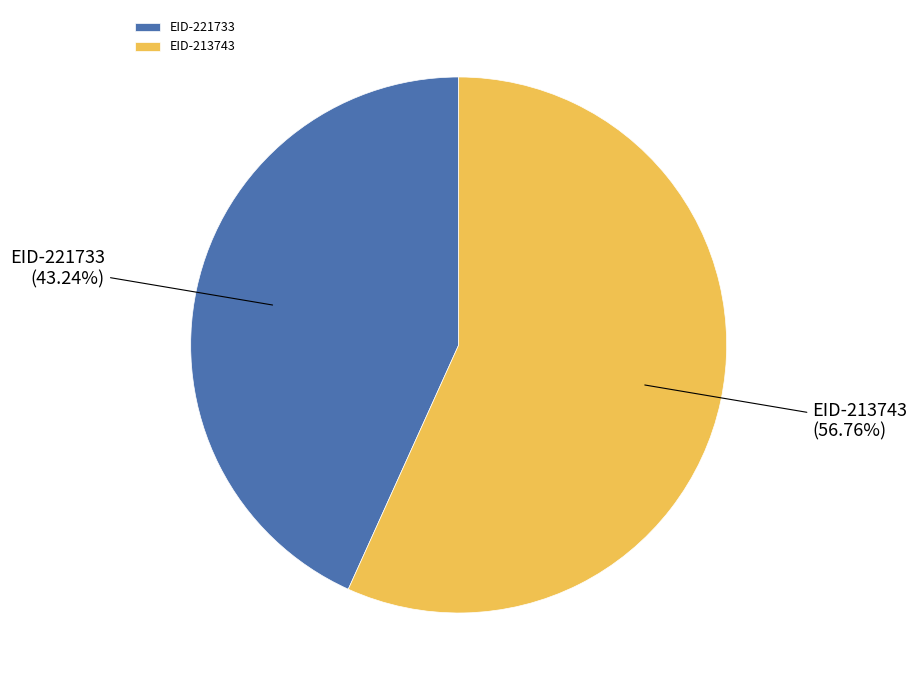

True or false: EID-221733 accounts for 43% of the total.

True